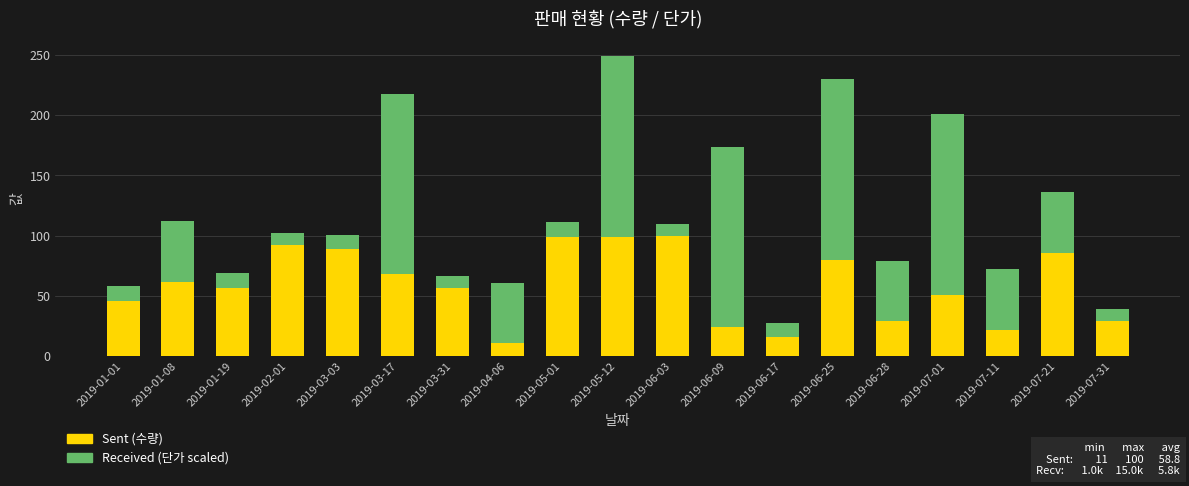

What is the total value across all series at 2019-01-19?

69